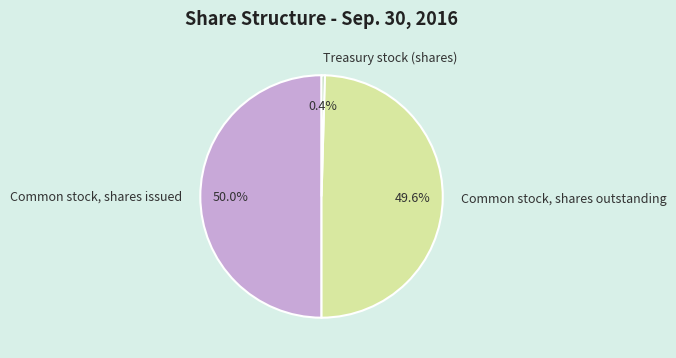

True or false: Common stock, shares outstanding accounts for 37% of the total.

False